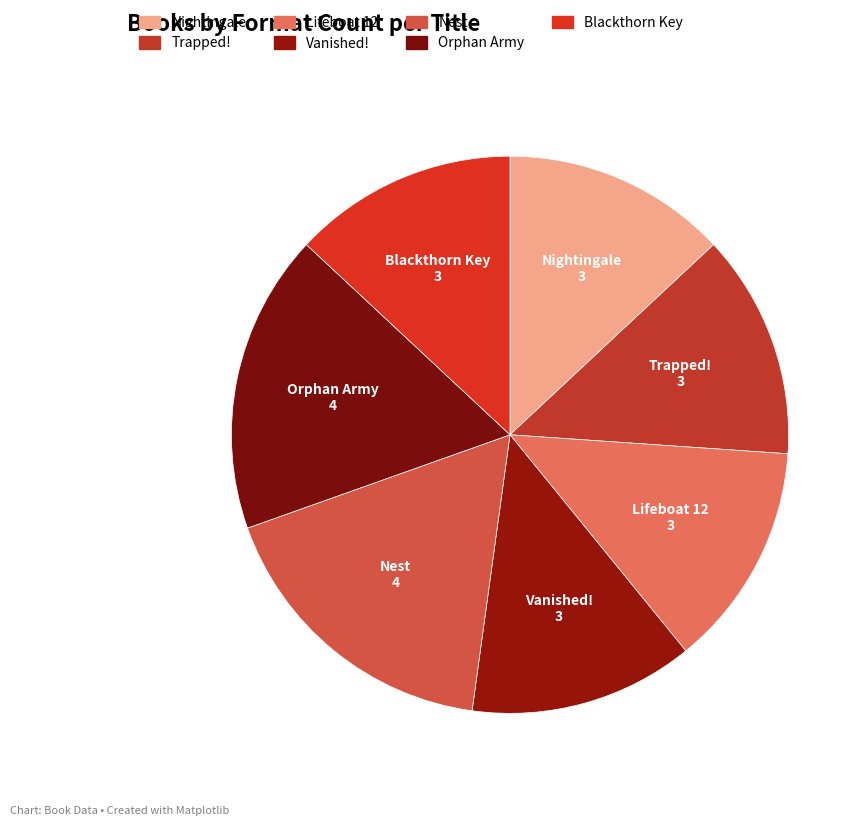

How many segments does this pie chart have?

7